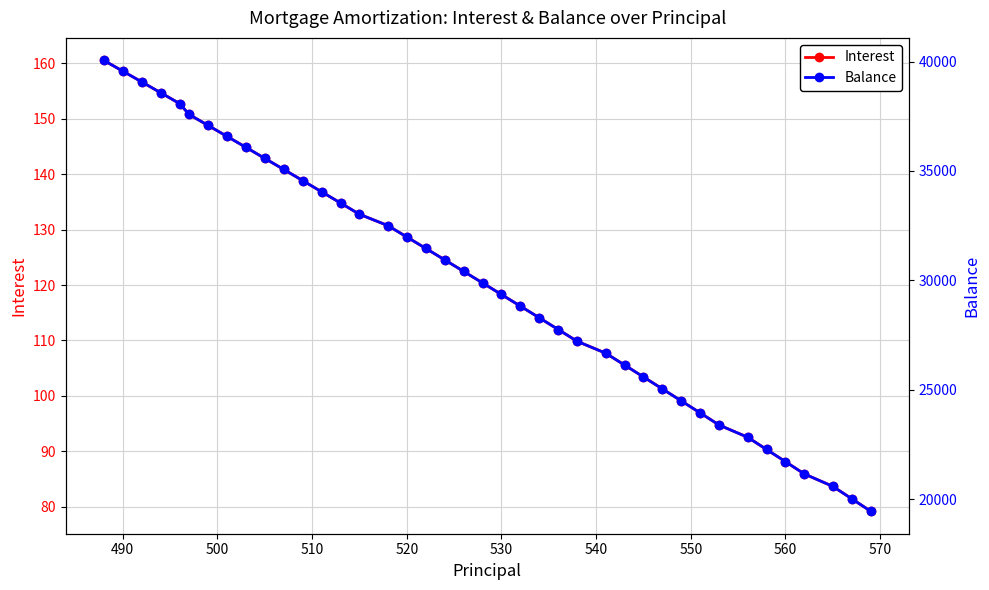

What is the value of the Balance point at the 33rd from the left?

23385